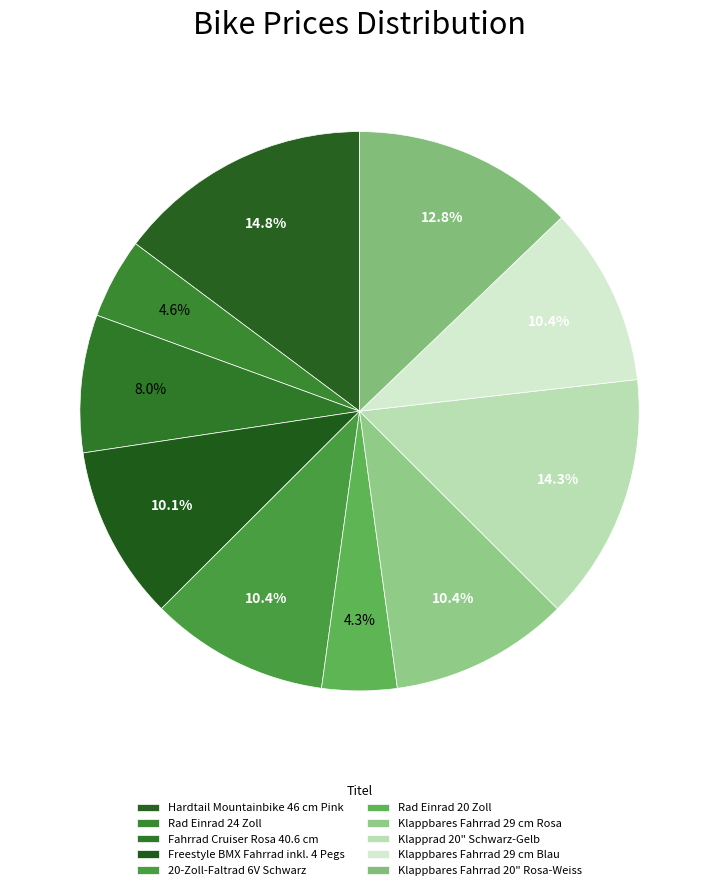

Count the number of slices in the pie.

10